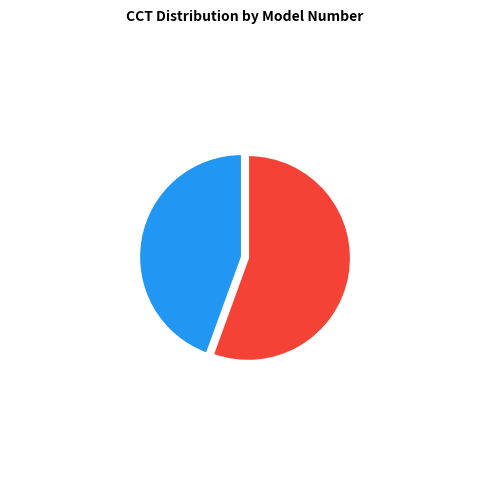

What is the ratio of the value at WRP12D38LED401S to the value at WRP12D38LED501S?

0.8